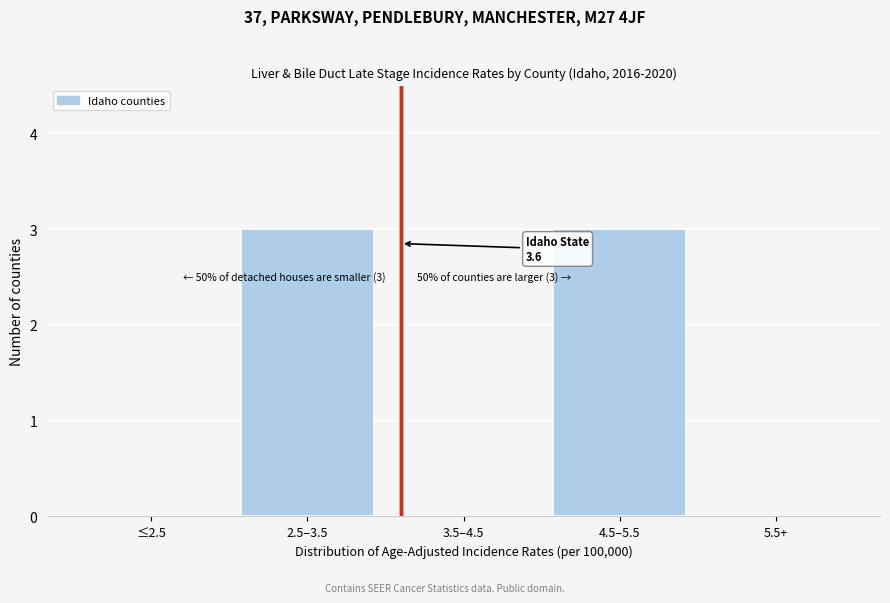

Reading left to right, extract all data points from this chart.

≤2.5=0	2.5–3.5=3	3.5–4.5=0	4.5–5.5=3	5.5+=0